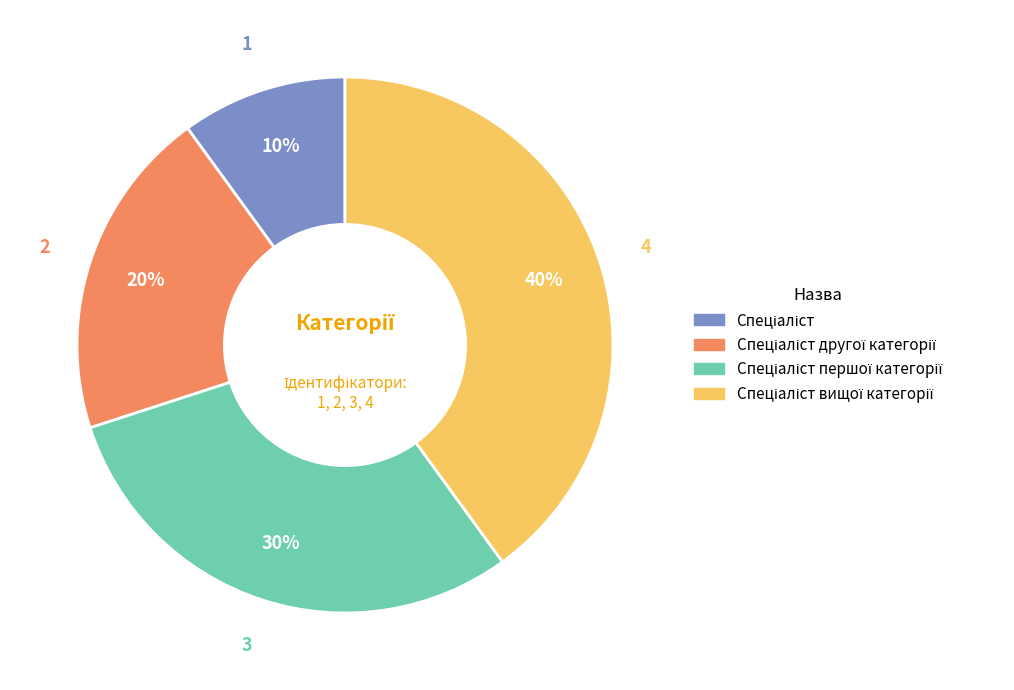

Does any single category account for the majority?

No